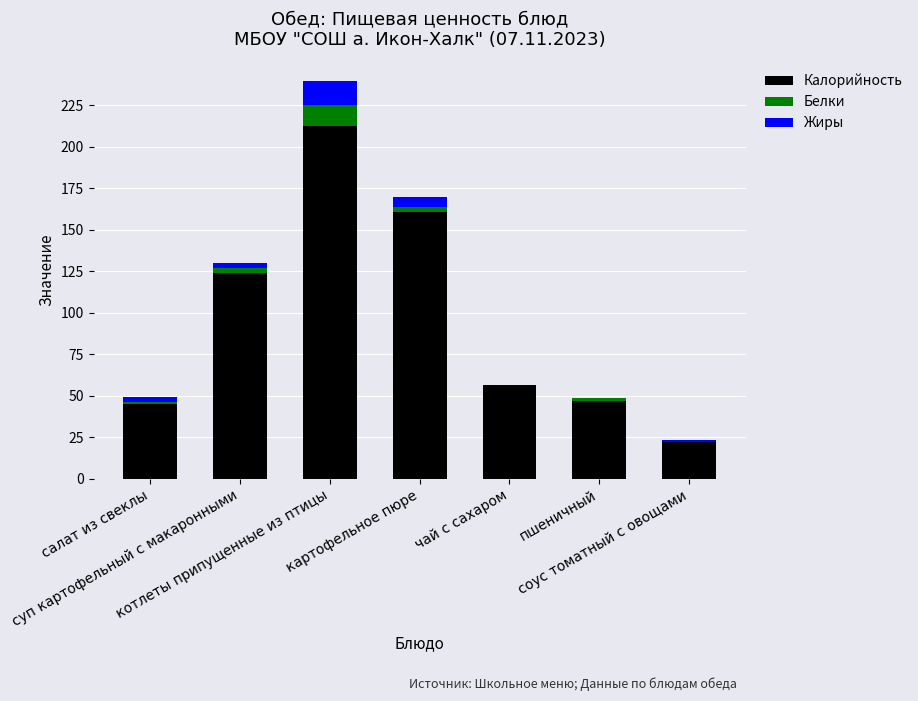

What is the highest value of the Калорийность series?

212.7